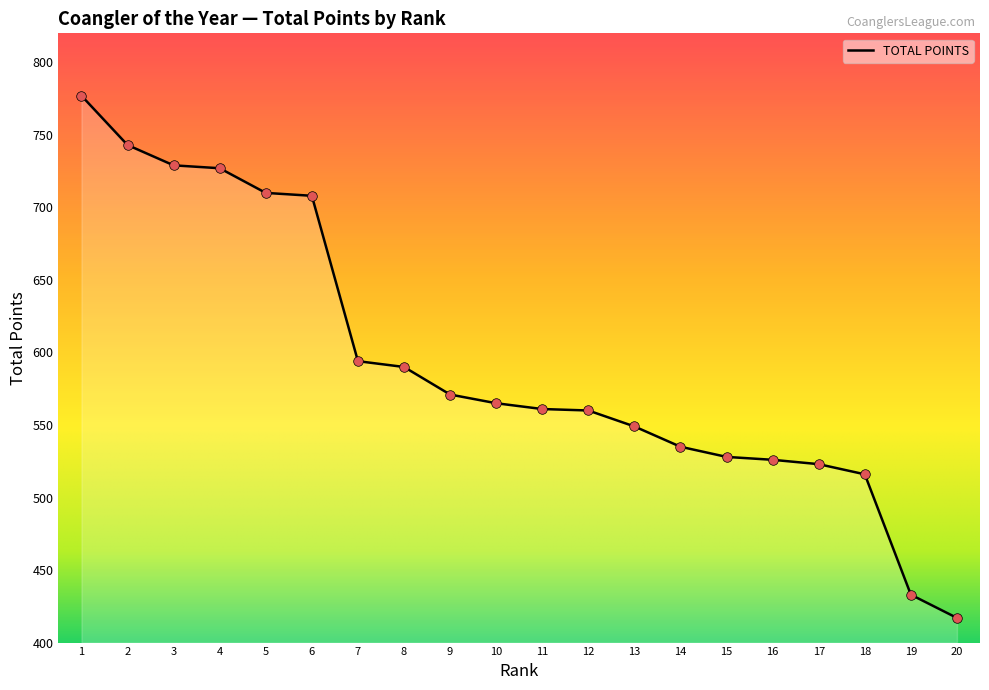

Which has a higher value, 19 or 16?

16